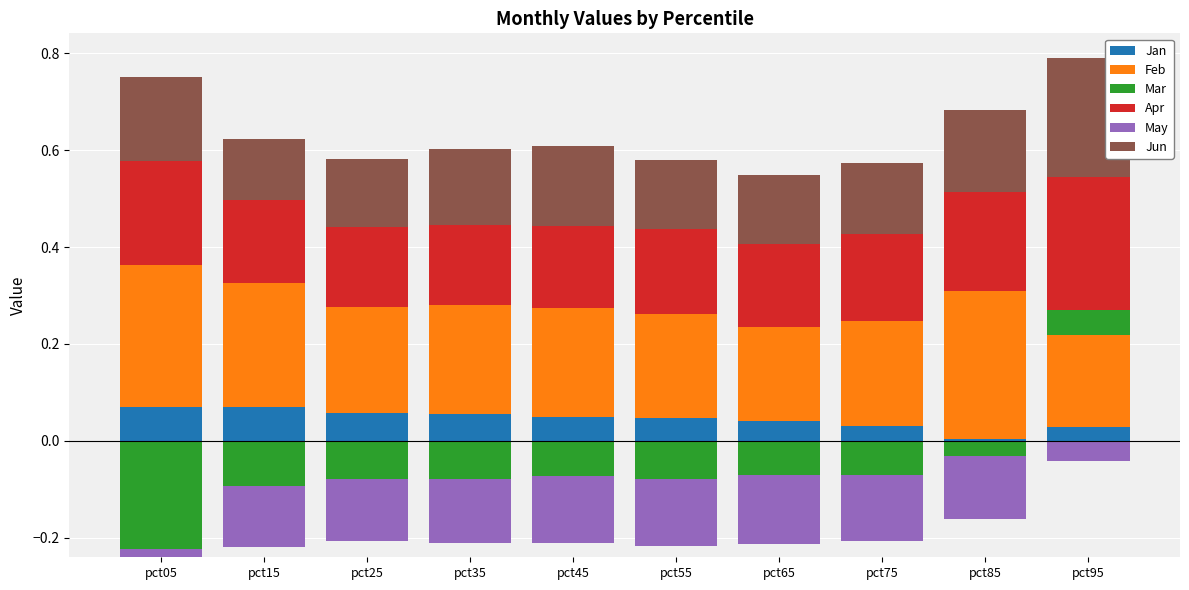

True or false: Jan has a value of 0.0 at pct85.

True